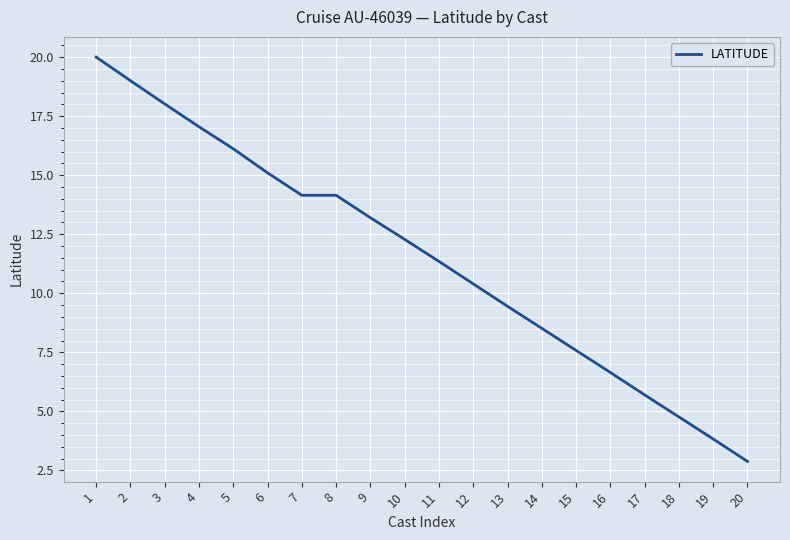

What is the difference between the maximum and minimum values?

17.1